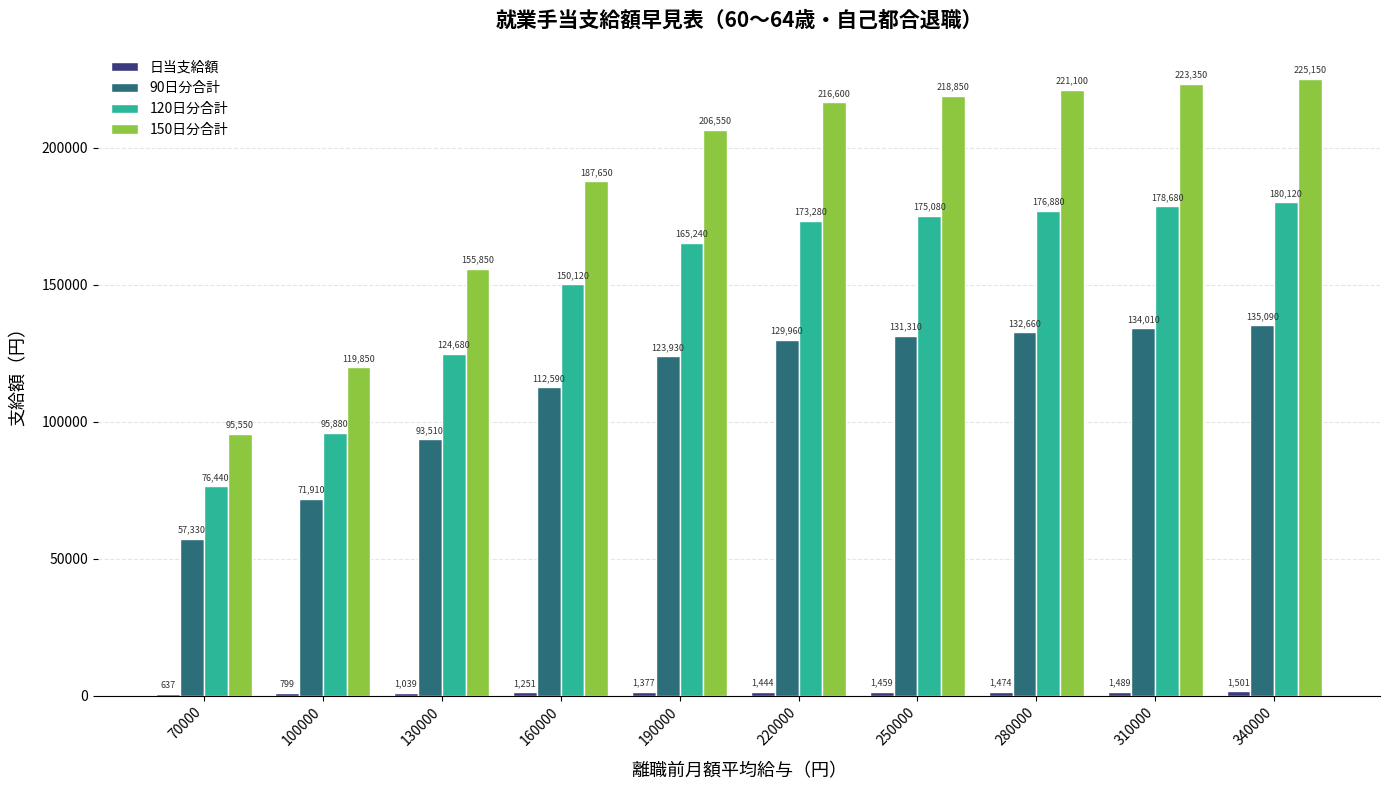

What is the maximum value shown in the chart?

225150